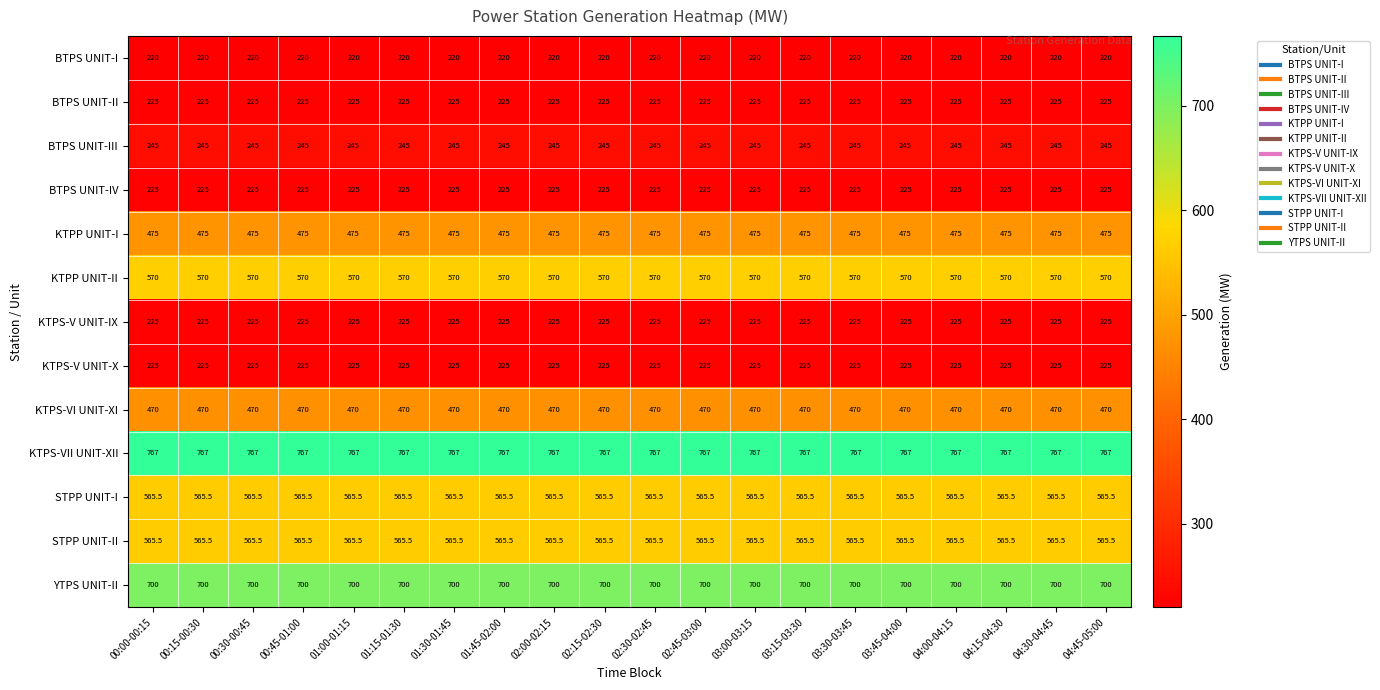

What is the smallest value displayed?

220.0